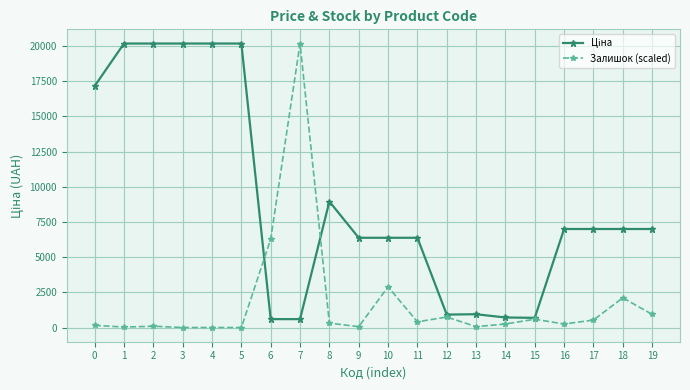

What value does the Залишок (scaled) series have at 14?

248.8